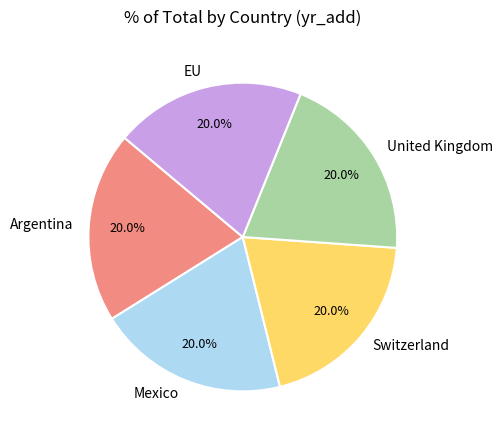

Approximately how many times larger is the value at EU compared to Switzerland?

1.0